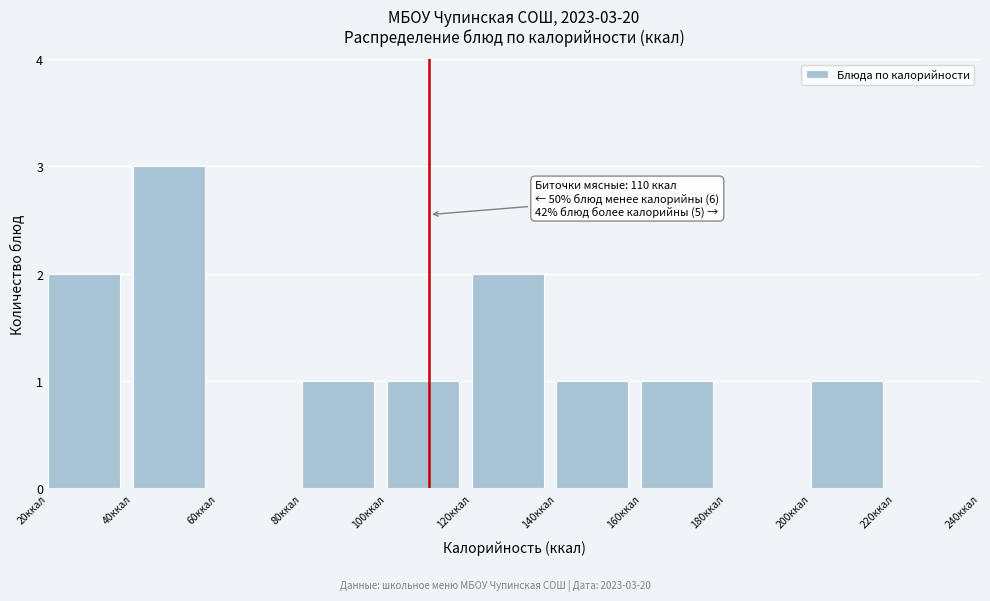

Which range on the x-axis has the tallest bar?

40 to 60